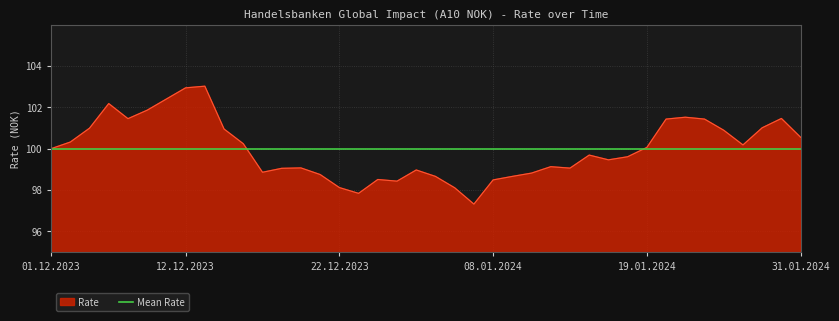

What is the smallest value displayed?

97.3